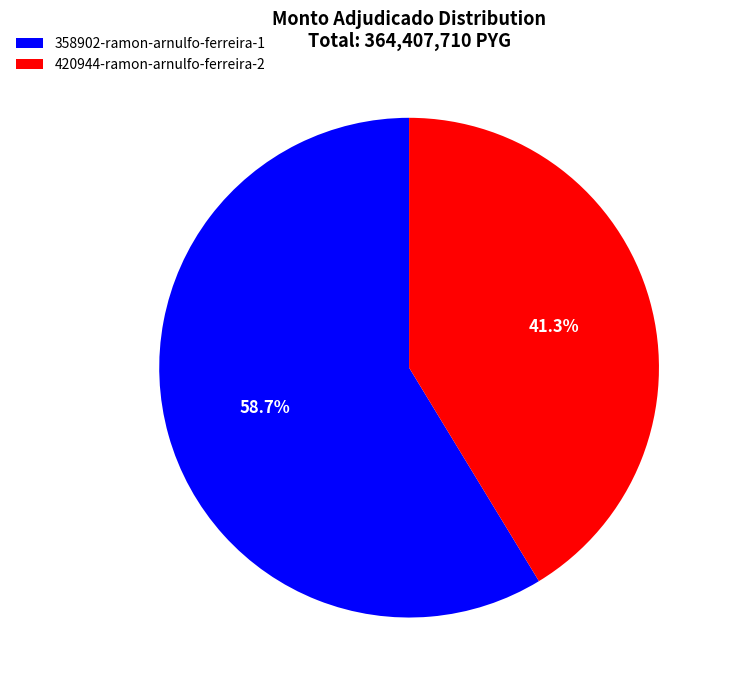

Rank the categories by value from highest to lowest.

358902-ramon-arnulfo-ferreira-1, 420944-ramon-arnulfo-ferreira-2